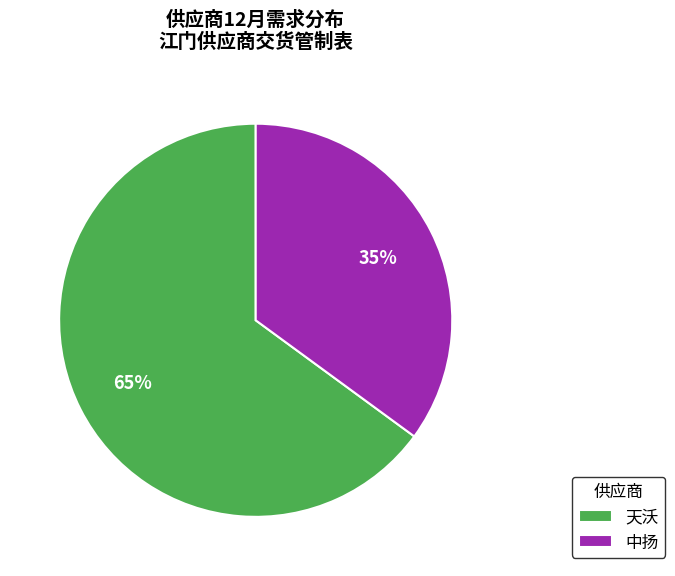

Which slice is the smallest?

中扬